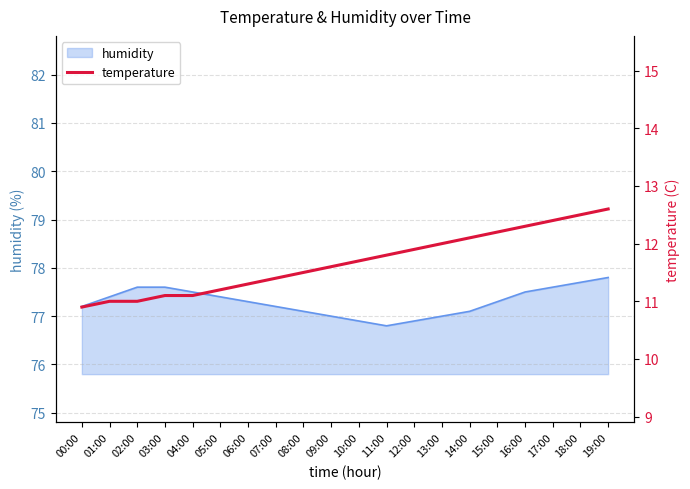

At which label does the data first exceed 11?

03:00